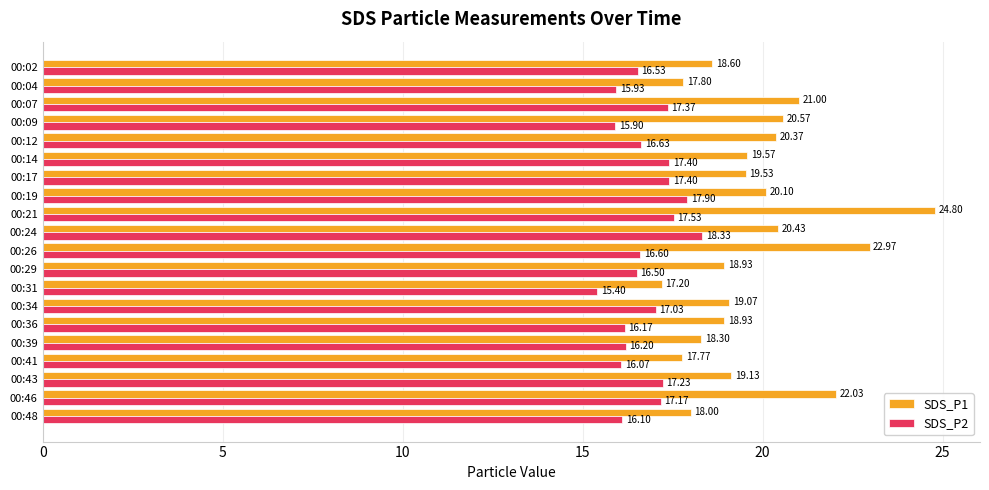

Which series has the largest total across all categories?

SDS_P1